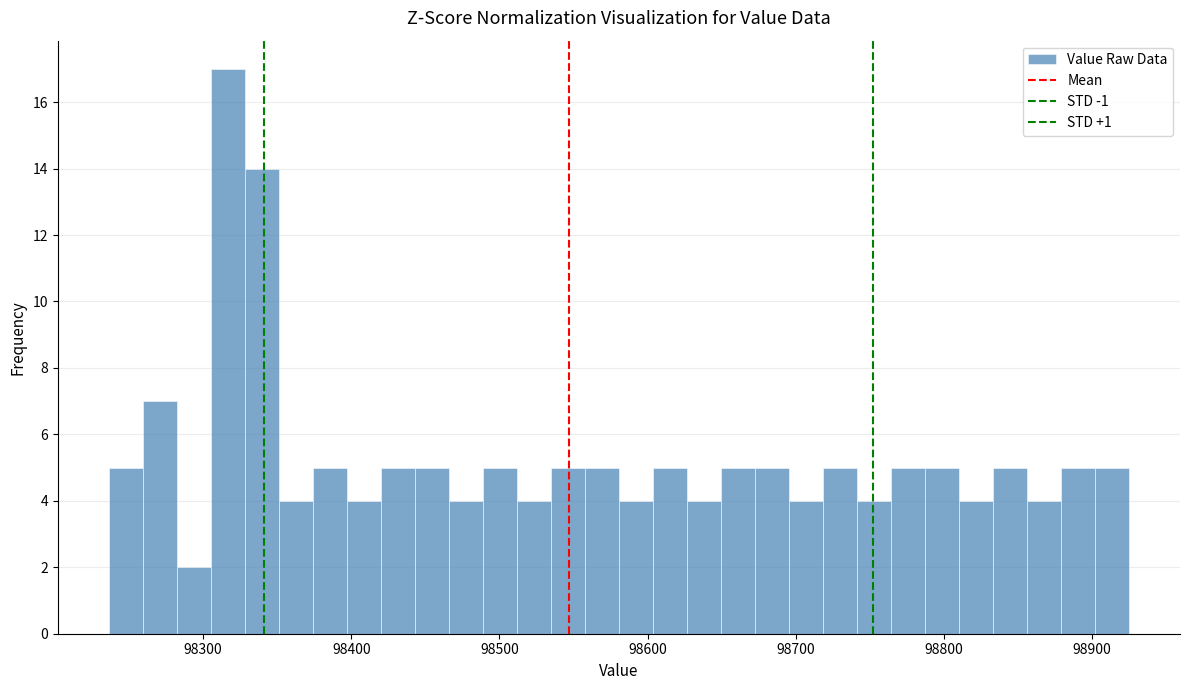

Read against the x-axis, roughly where is the centre of the tallest bar?

98320